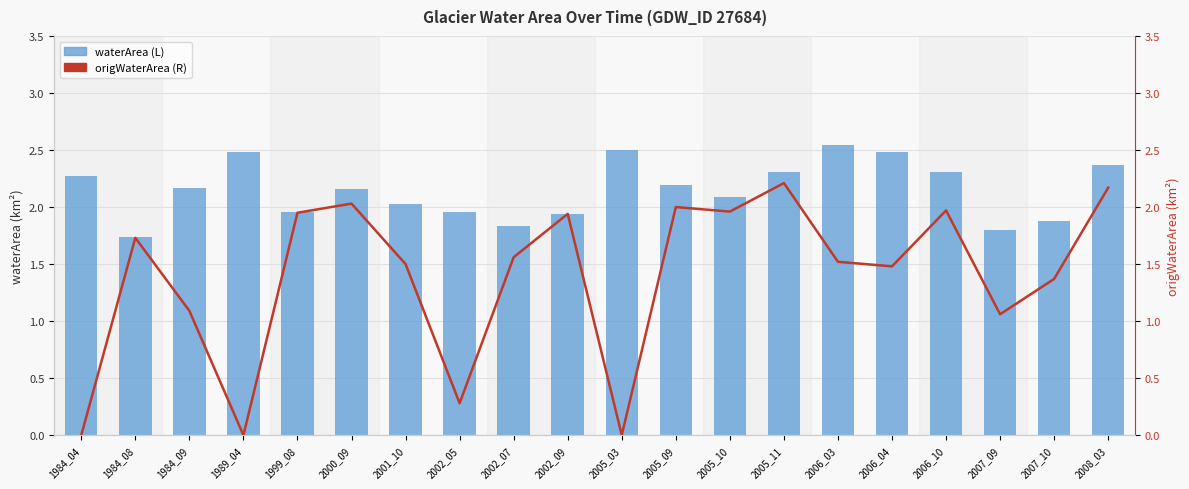

Reading left to right, list all the values displayed in this chart.

waterArea (L): 1984_04=2.3	1984_08=1.7	1984_09=2.2	1989_04=2.5	1999_08=2.0	2000_09=2.2	2001_10=2.0	2002_05=2.0	2002_07=1.8	2002_09=1.9	2005_03=2.5	2005_09=2.2	2005_10=2.1	2005_11=2.3	2006_03=2.5	2006_04=2.5	2006_10=2.3	2007_09=1.8	2007_10=1.9	2008_03=2.4
origWaterArea (R): 1984_04=0.0	1984_08=1.7	1984_09=1.1	1989_04=0.0	1999_08=1.9	2000_09=2.0	2001_10=1.5	2002_05=0.3	2002_07=1.6	2002_09=1.9	2005_03=0.0	2005_09=2.0	2005_10=2.0	2005_11=2.2	2006_03=1.5	2006_04=1.5	2006_10=2.0	2007_09=1.1	2007_10=1.4	2008_03=2.2